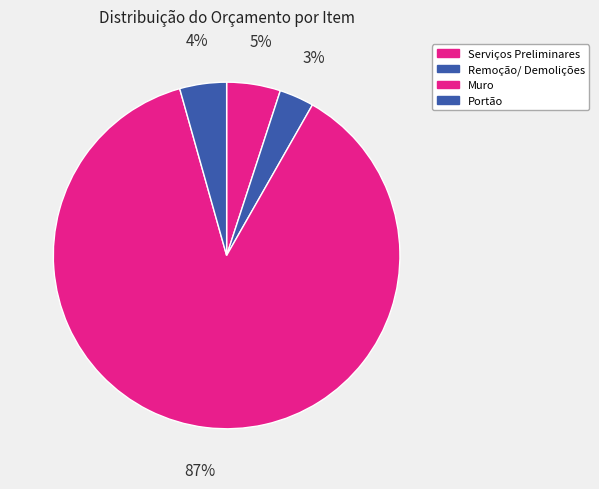

How many slices are in this pie chart?

4